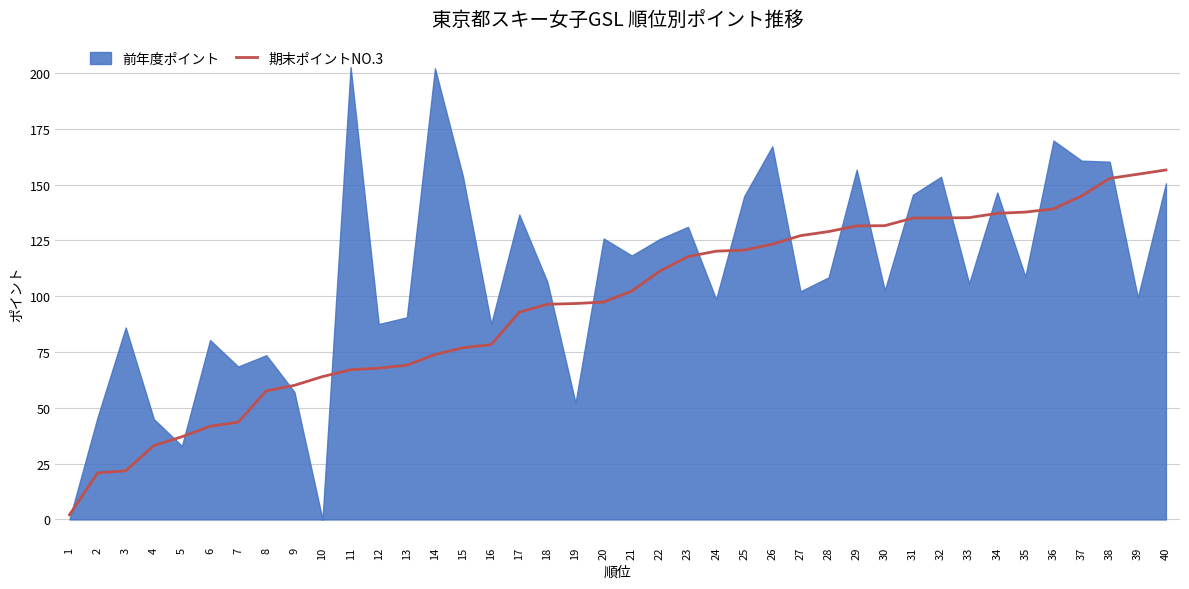

True or false: 期末ポイントNO.3 has a value of 129.0 at 28.

True